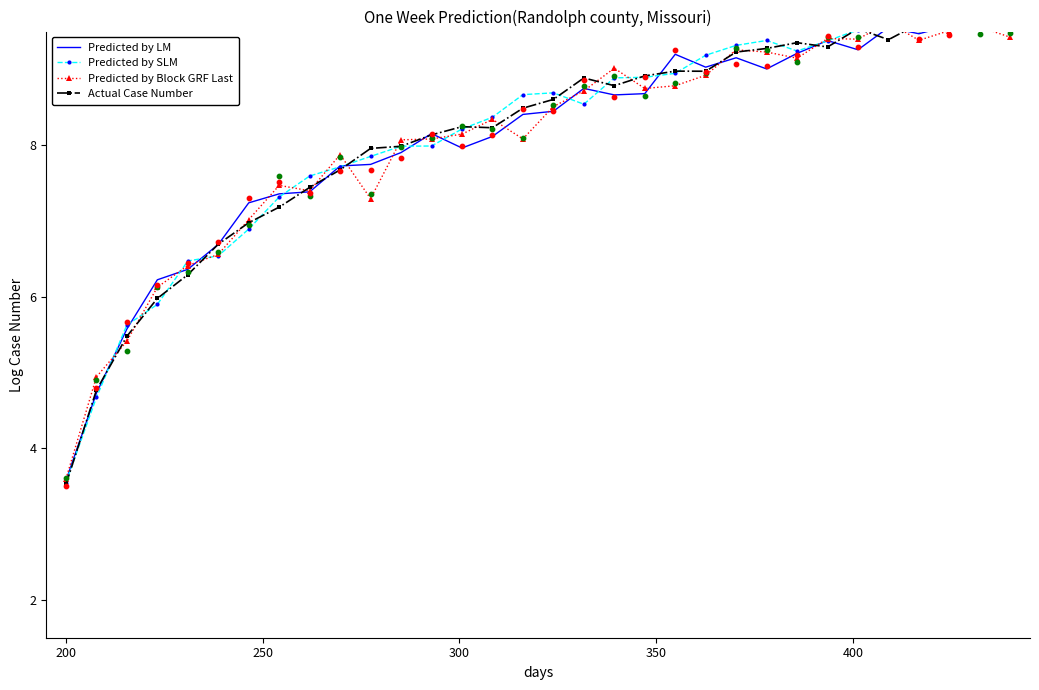

Is the value of Actual Case Number at 30 greater than the value of Predicted by LM at 7?

Yes